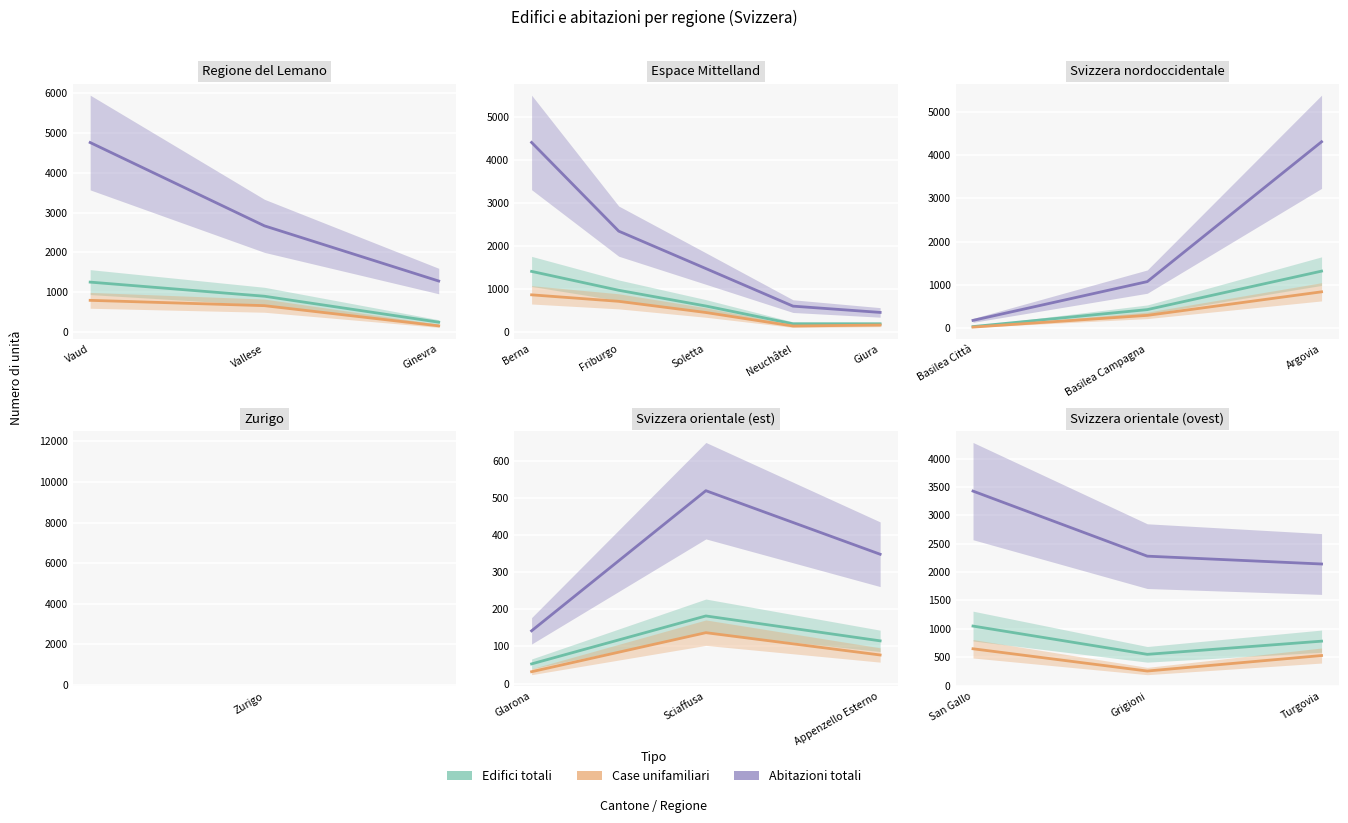

What is the value of the Abitazioni totali point at the 1st from the left?

3426